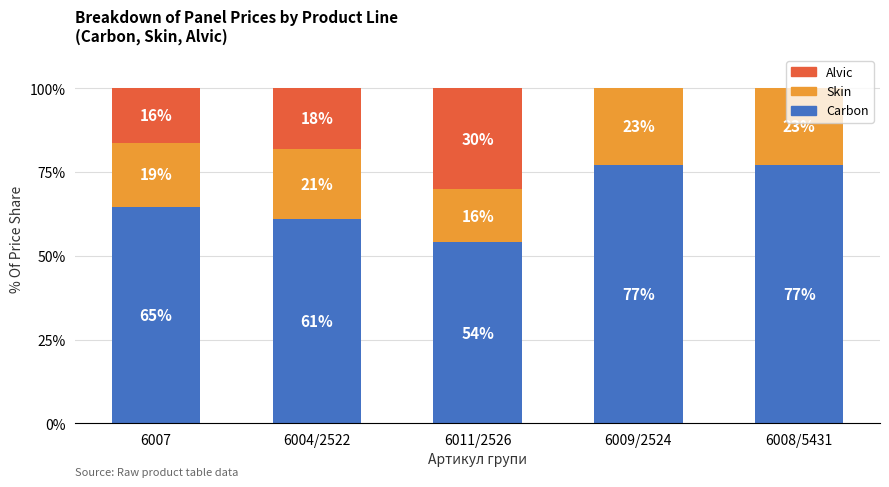

The value of Carbon at 6009/2524 is 77.3. True or false?

True